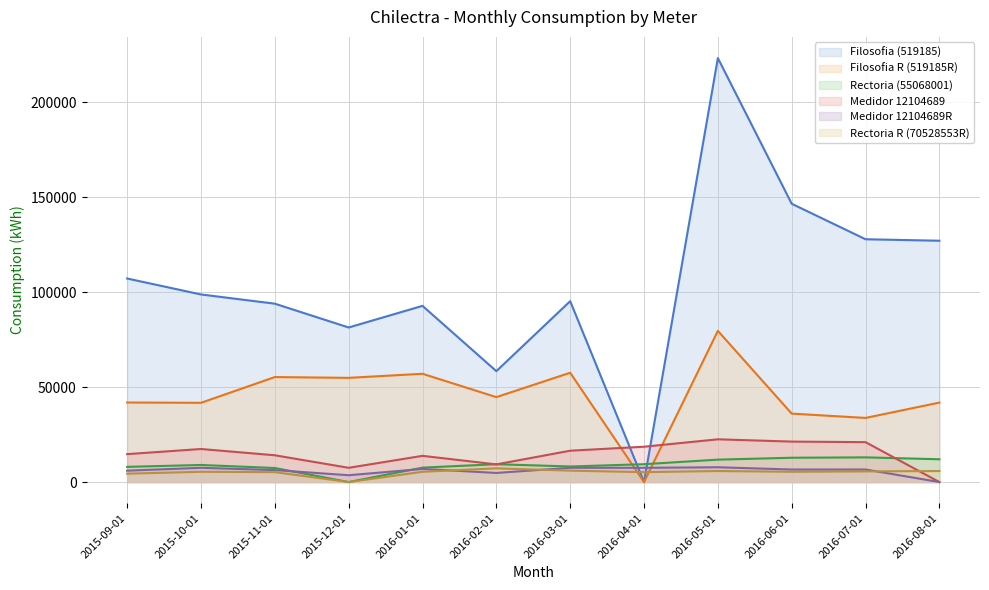

What position from the right is 2016-07-01?

2